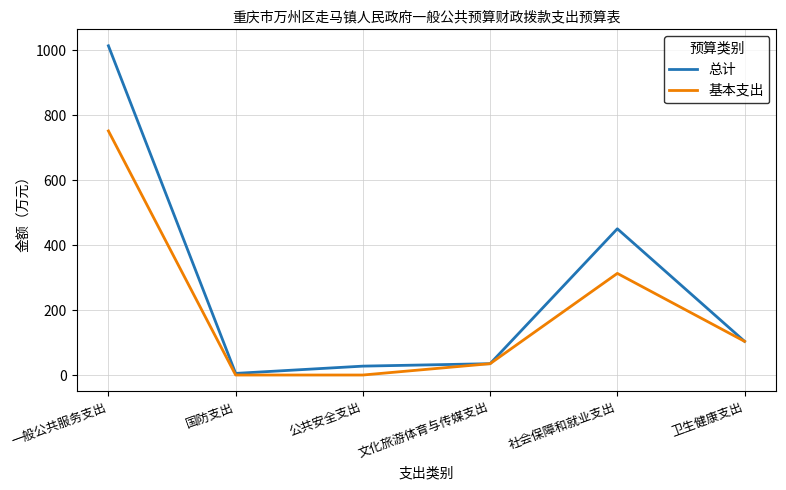

What is the difference between the maximum and second lowest values in the 基本支出 series?

751.6